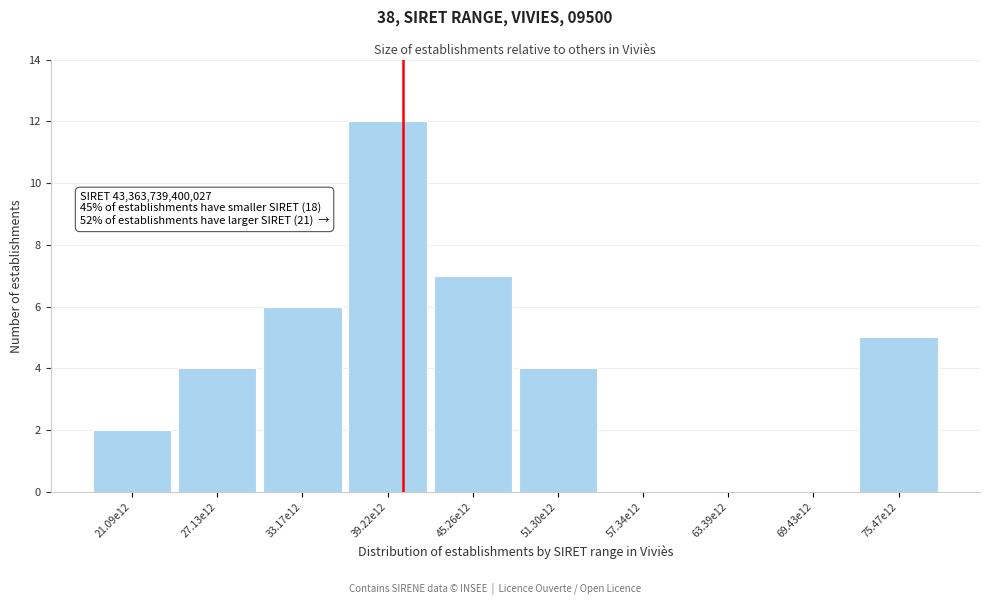

Reading left to right, extract all data points from this chart.

21.09e12=2	27.13e12=4	33.17e12=6	39.22e12=12	45.26e12=7	51.30e12=4	57.34e12=0	63.39e12=0	69.43e12=0	75.47e12=5